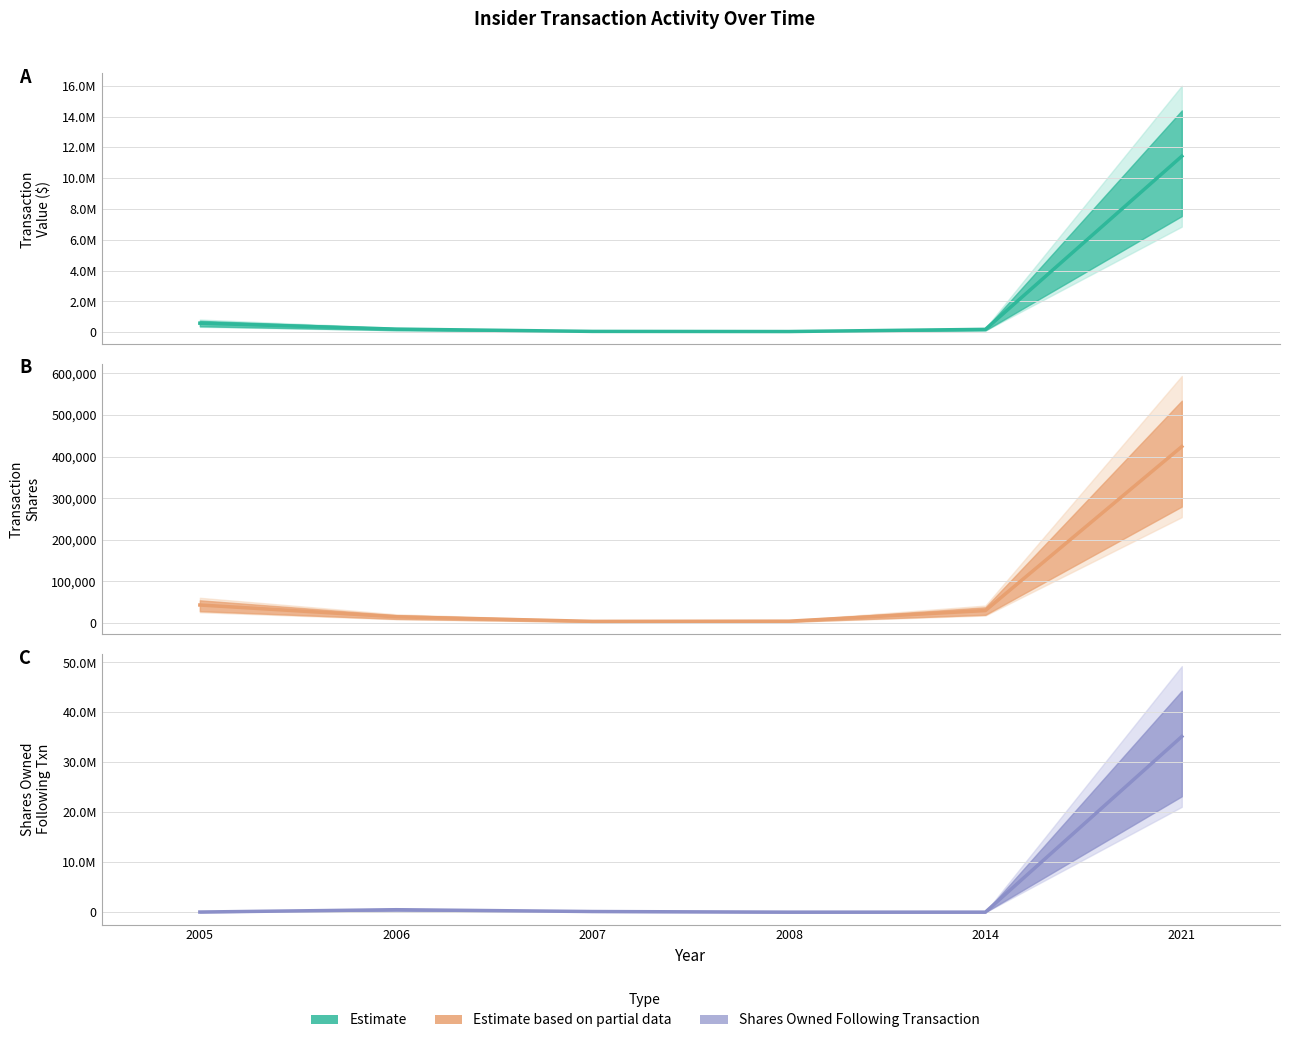

The transactionShares series shows 708974 at 2021. True or false?

False